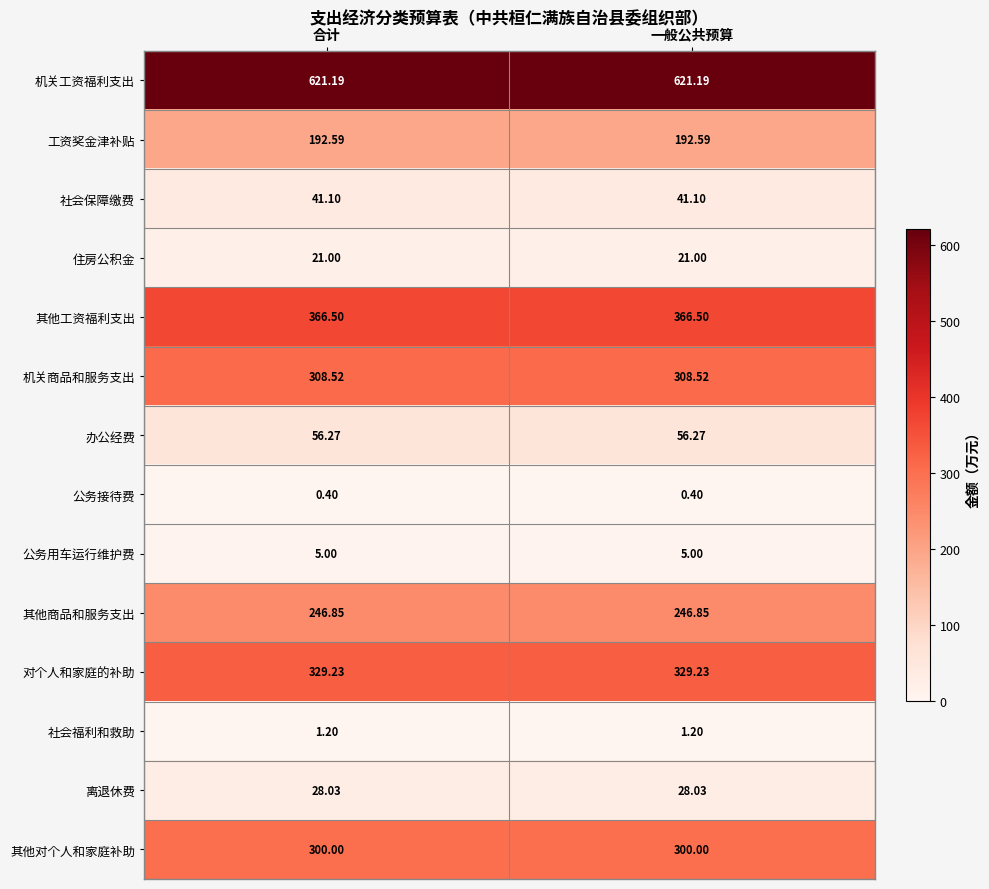

Which series has the largest total across all categories?

机关工资福利支出